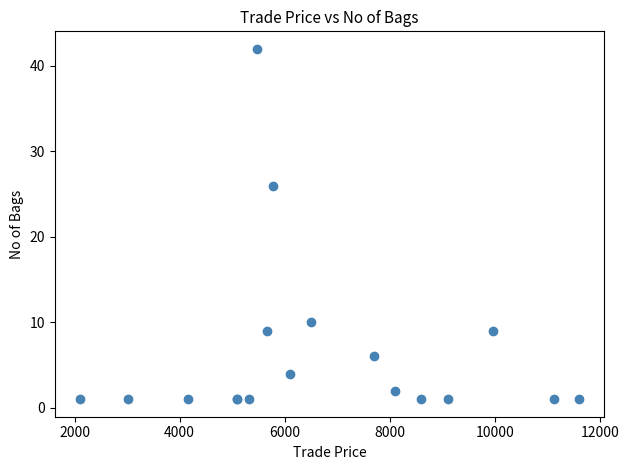

What Y value in the scatter plot is closest to 21?

26